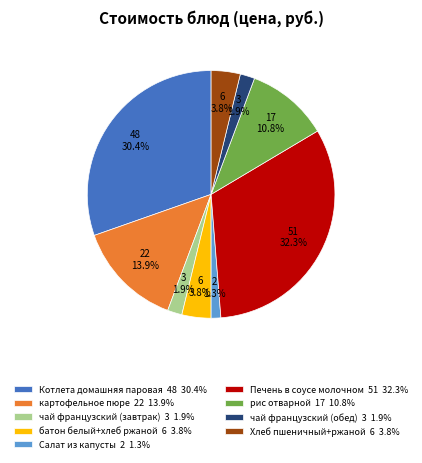

Does any single category account for the majority?

No